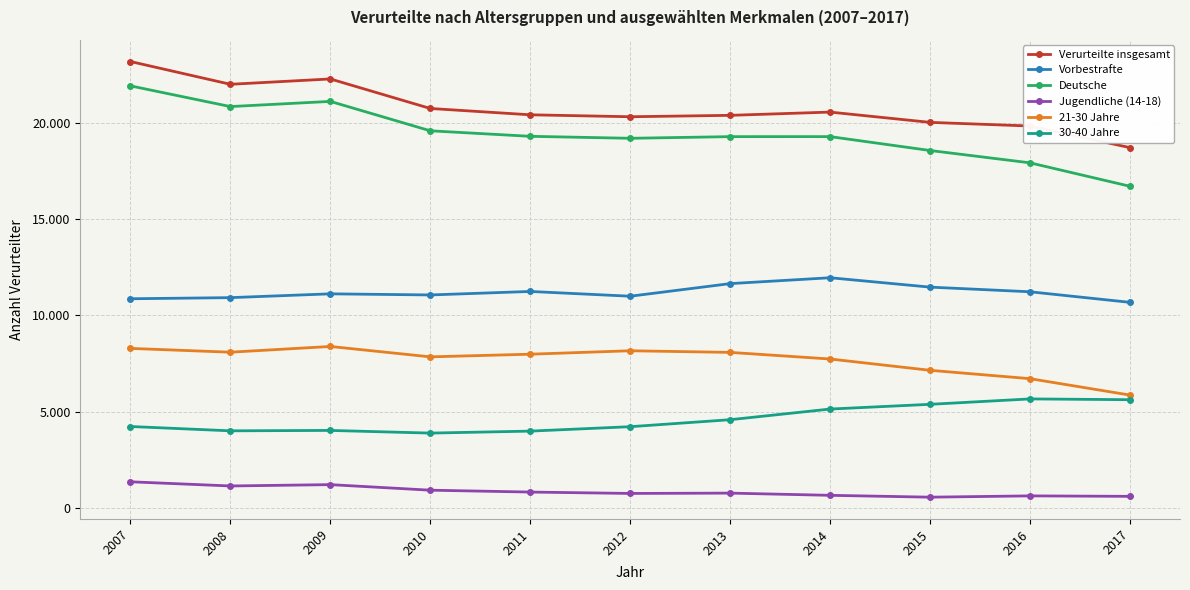

True or false: 30-40 Jahre and Verurteilte insgesamt cross at least once.

False